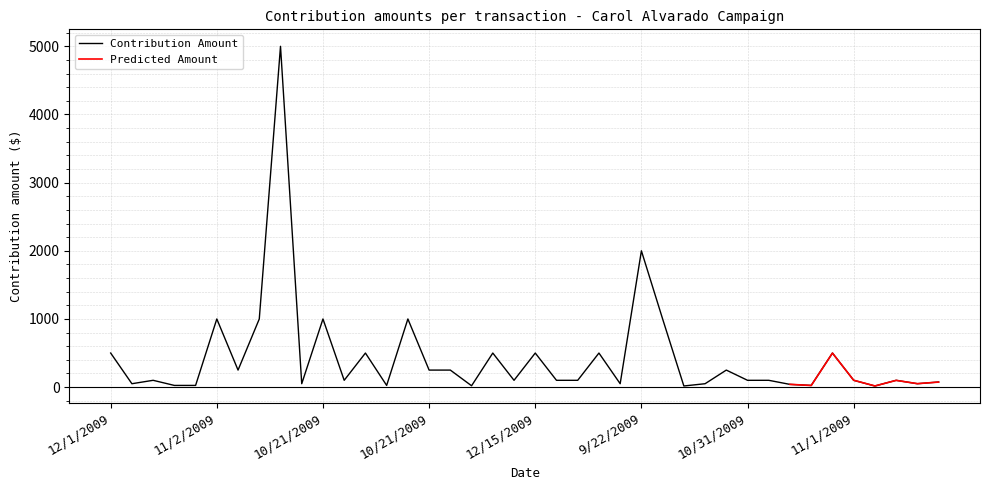

What is the greatest value displayed?

5000.0